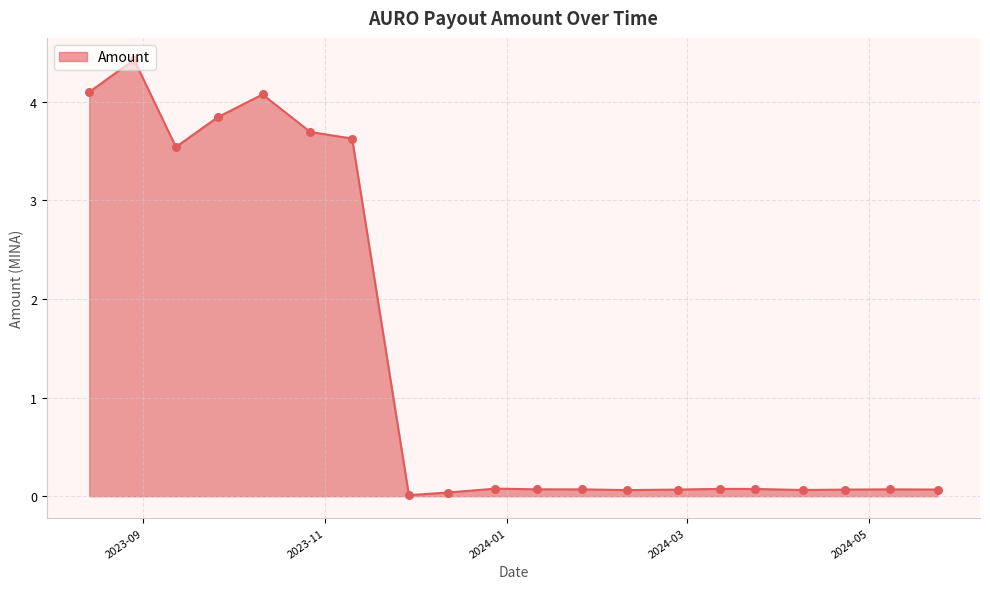

What is the greatest value displayed?

4.4